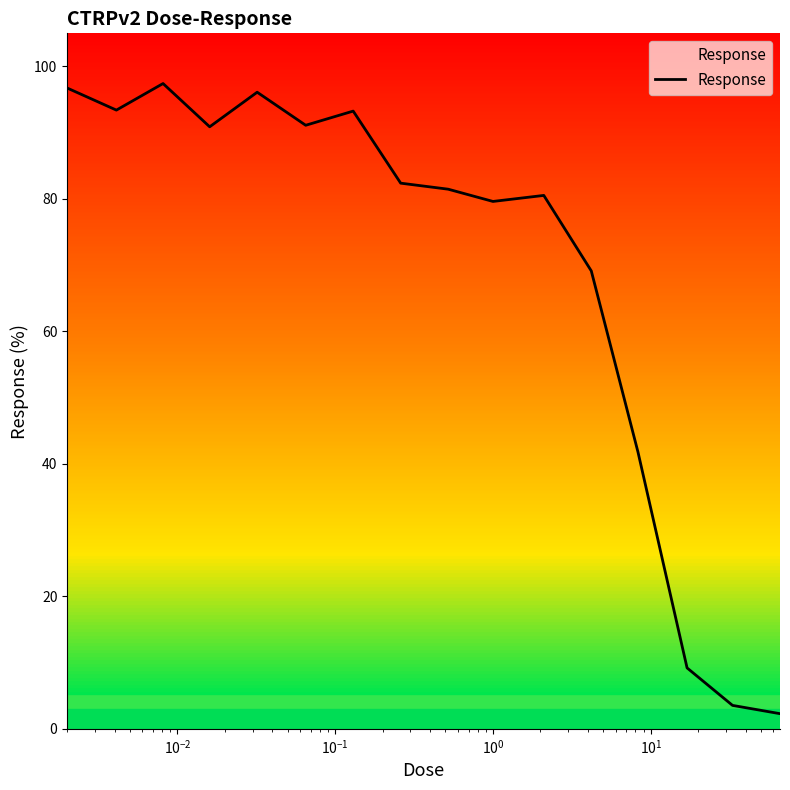

What is the greatest value displayed?

97.4